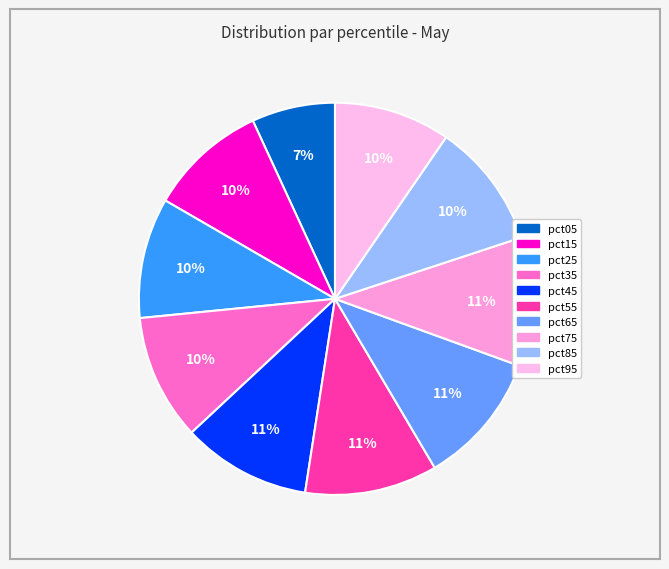

To the nearest percent, what is the average slice percentage?

10%